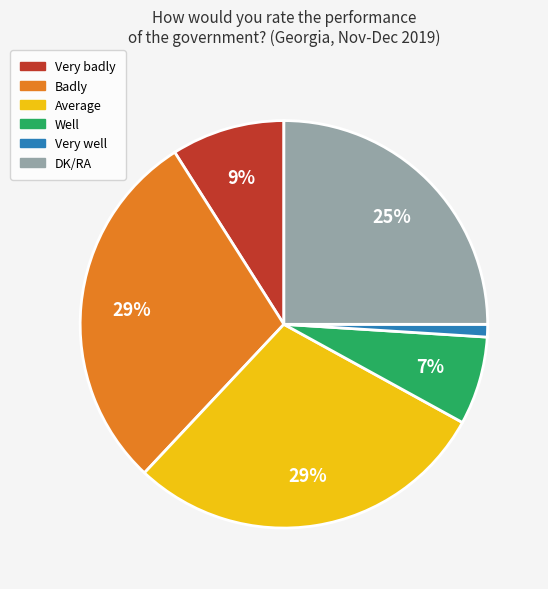

To the nearest percent, what is the difference between the largest and smallest slice percentages?

28%